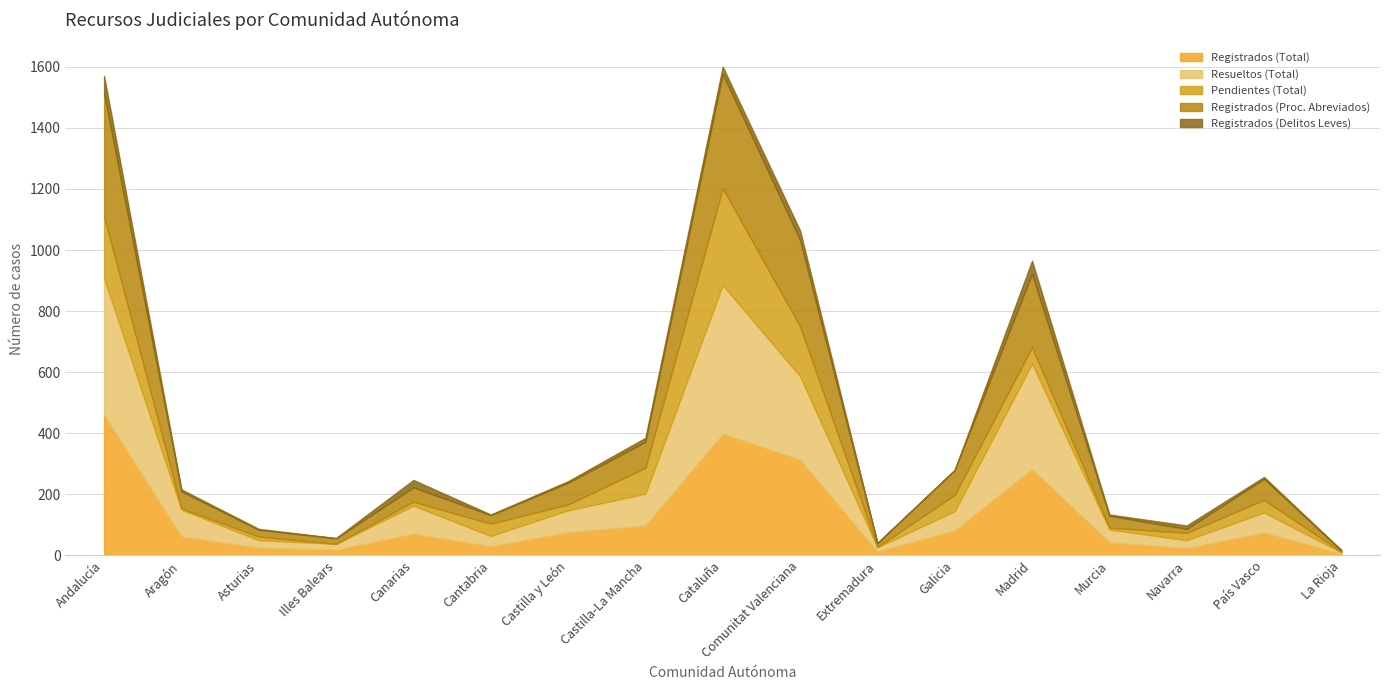

What is the value of the Pendientes (Total) point at the 12th from the left?

53